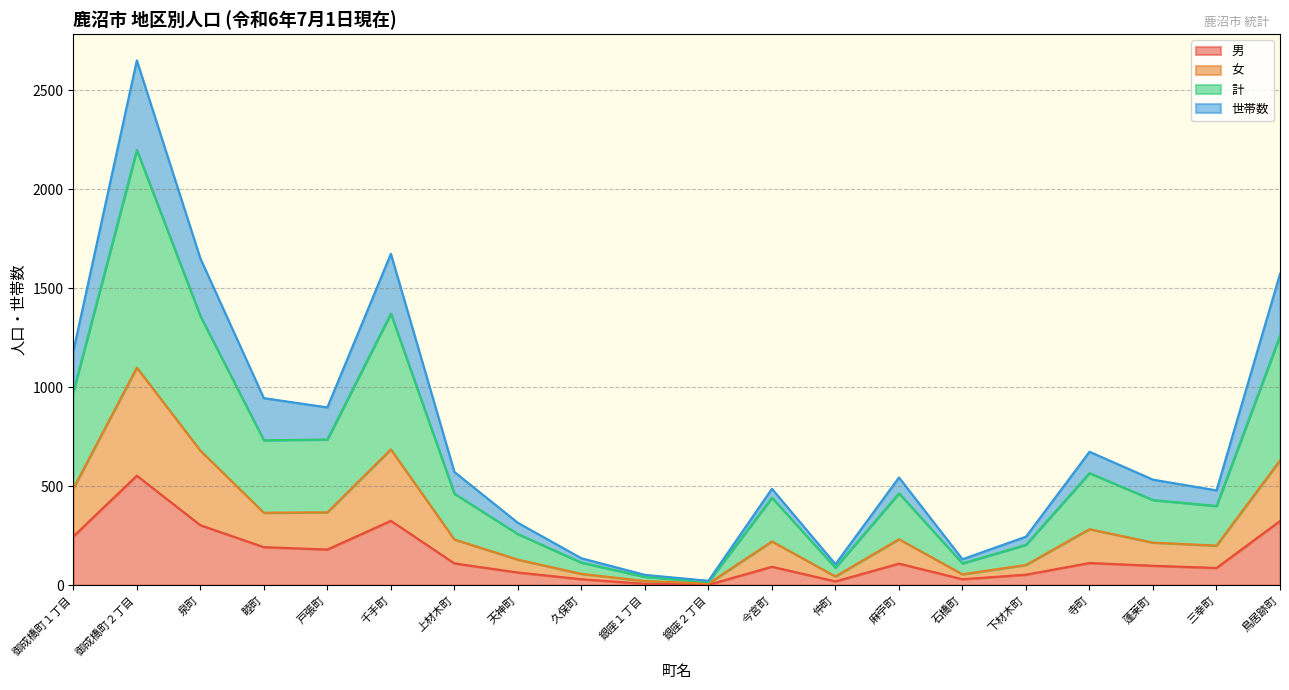

What is the label of the 3rd point from the left?

泉町